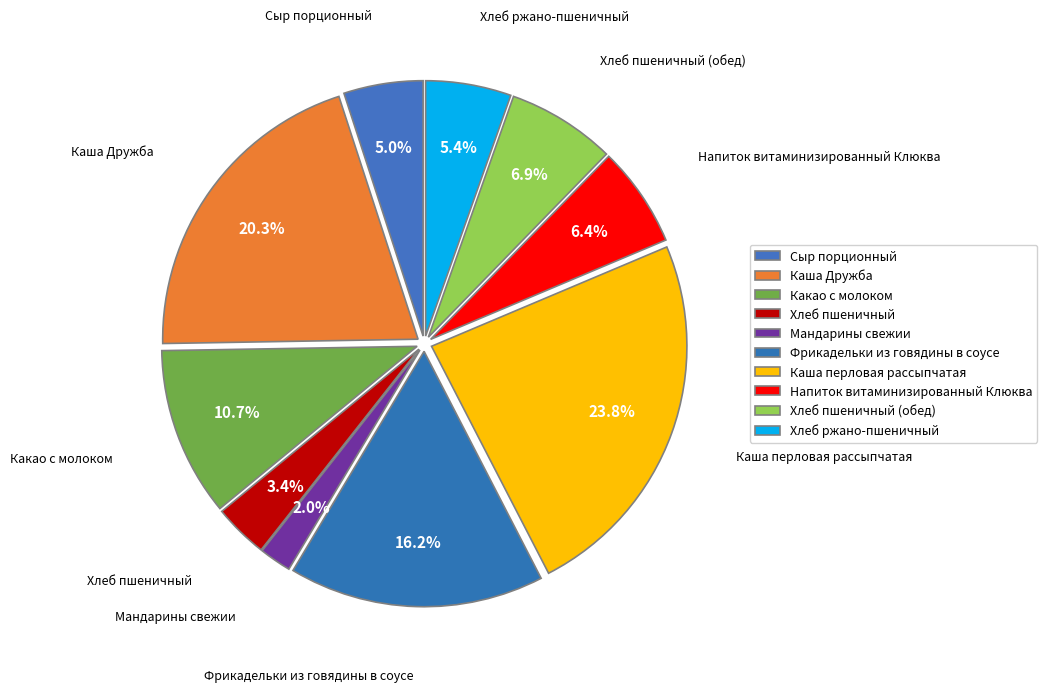

How many slices are in this pie chart?

10